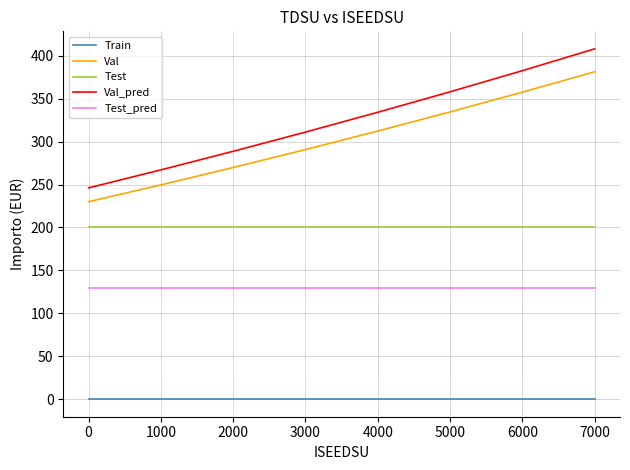

Between 3000 and 6000, which series saw the biggest shift?

Val_pred